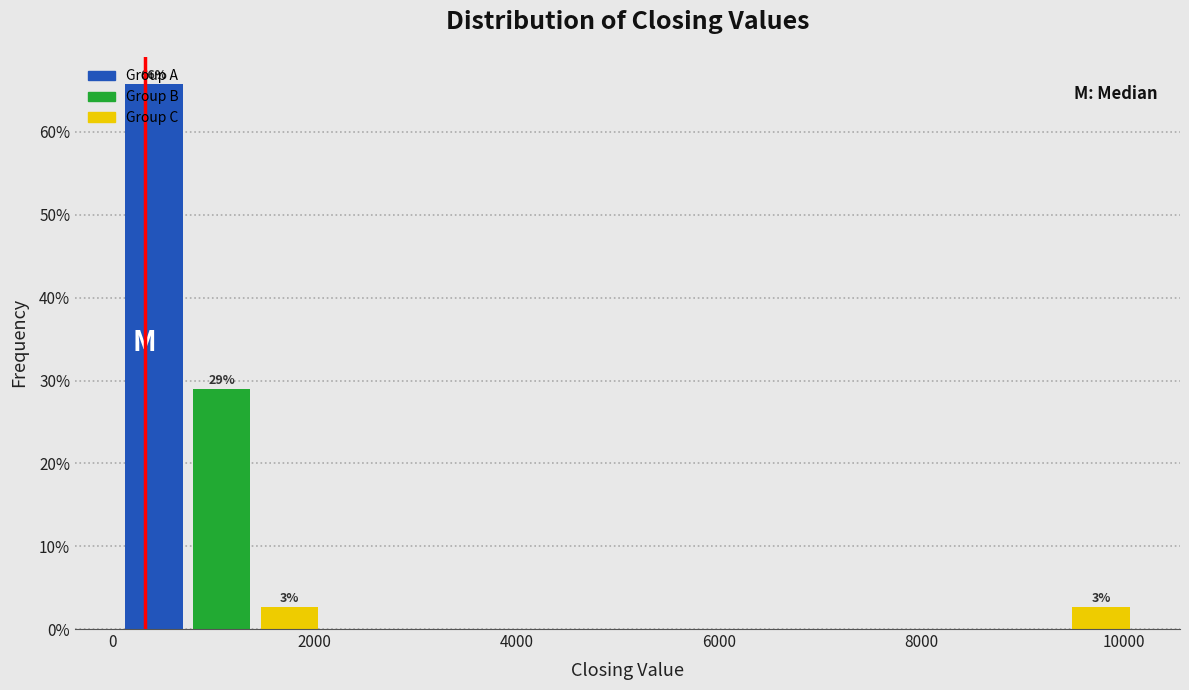

Read against the x-axis, roughly where is the centre of the tallest bar?

400